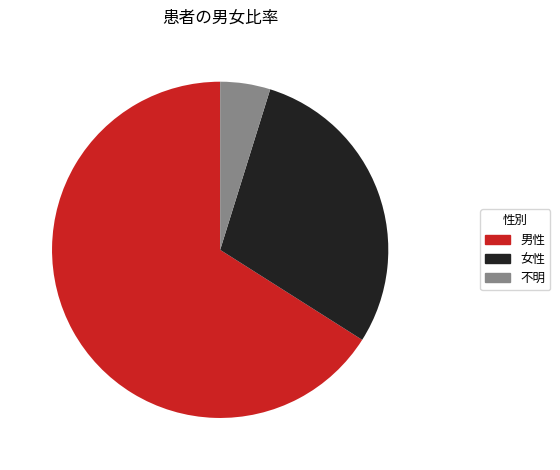

How many slices are in this pie chart?

3